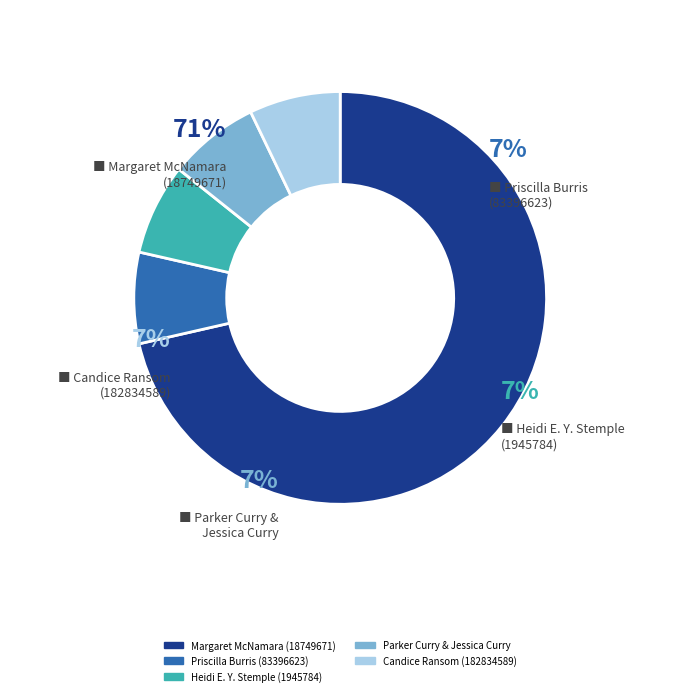

Is Priscilla Burris (83396623) the majority of the pie?

No